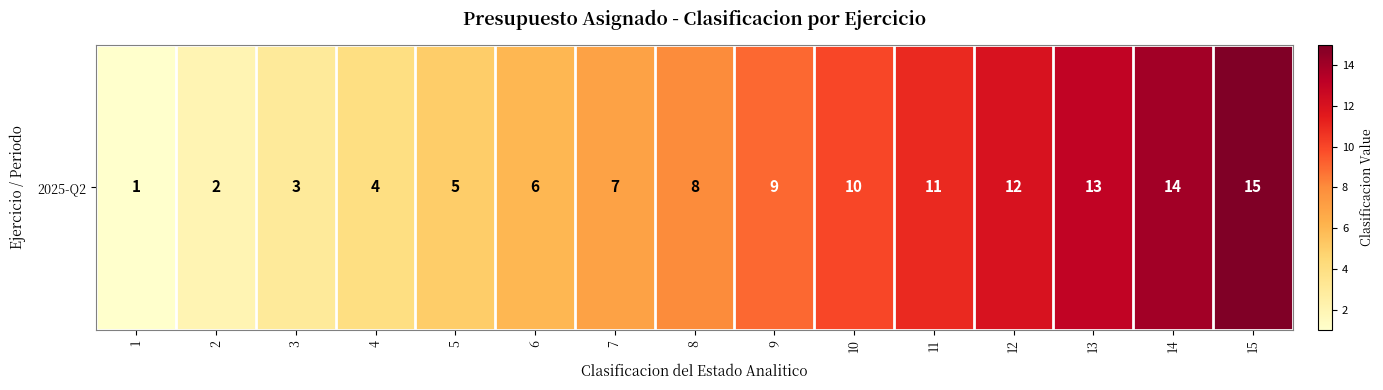

True or false: the data shows 13 at 13.

True